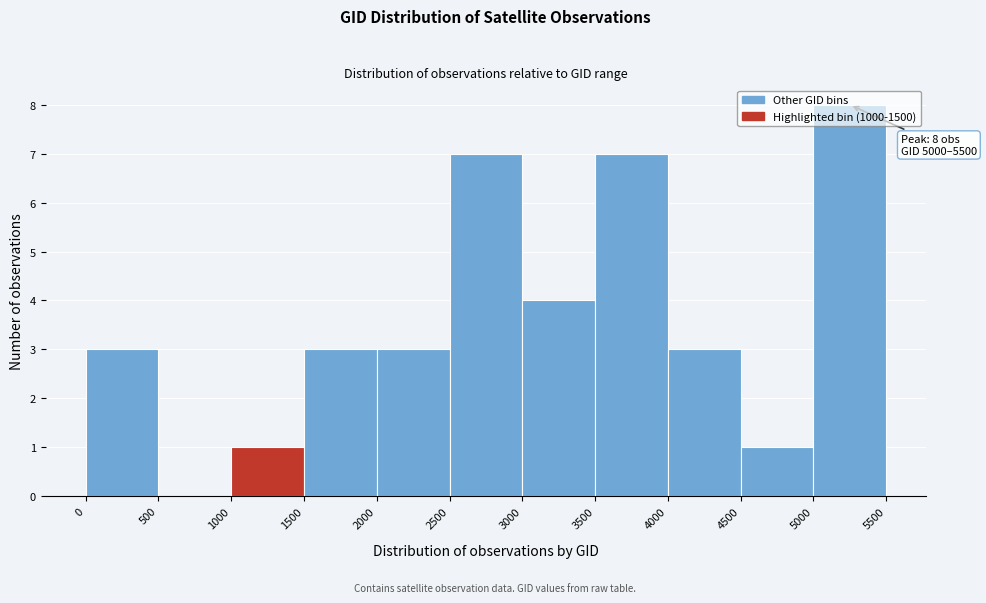

Over which range of the x-axis is the bar tallest?

5000 to 5500